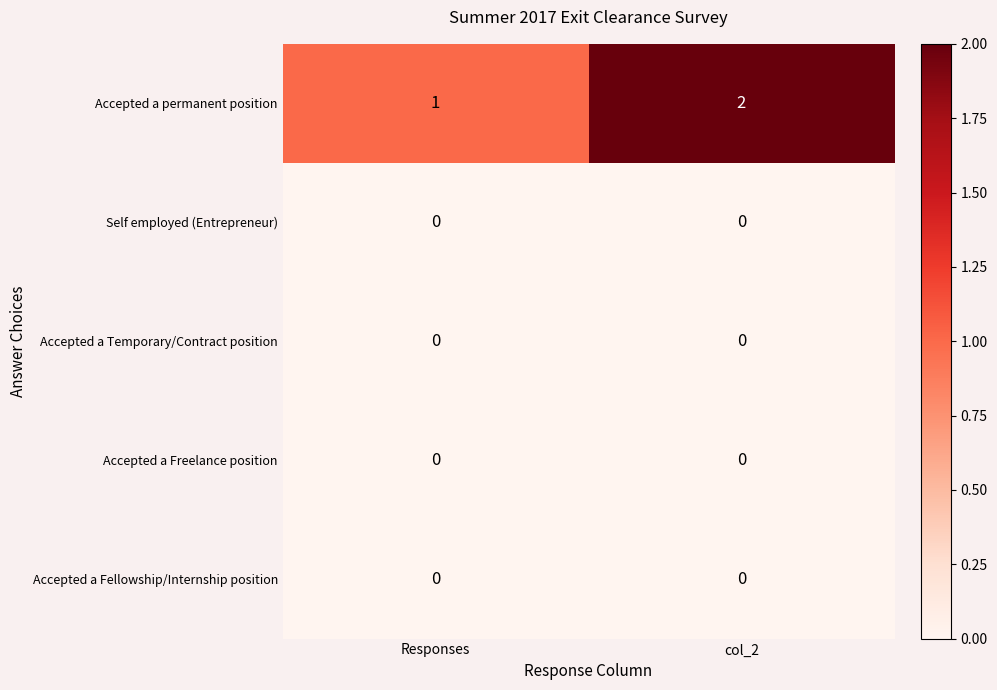

Reading right to left, what are all the values shown in this chart?

Accepted a permanent position: 2	1
Self employed (Entrepreneur): 0	0
Accepted a Temporary/Contract position: 0	0
Accepted a Freelance position: 0	0
Accepted a Fellowship/Internship position: 0	0